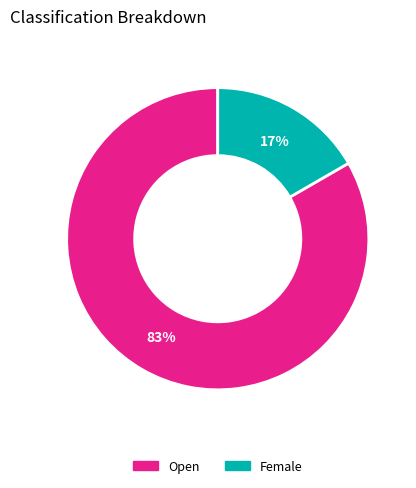

Is Open the majority of the pie?

Yes